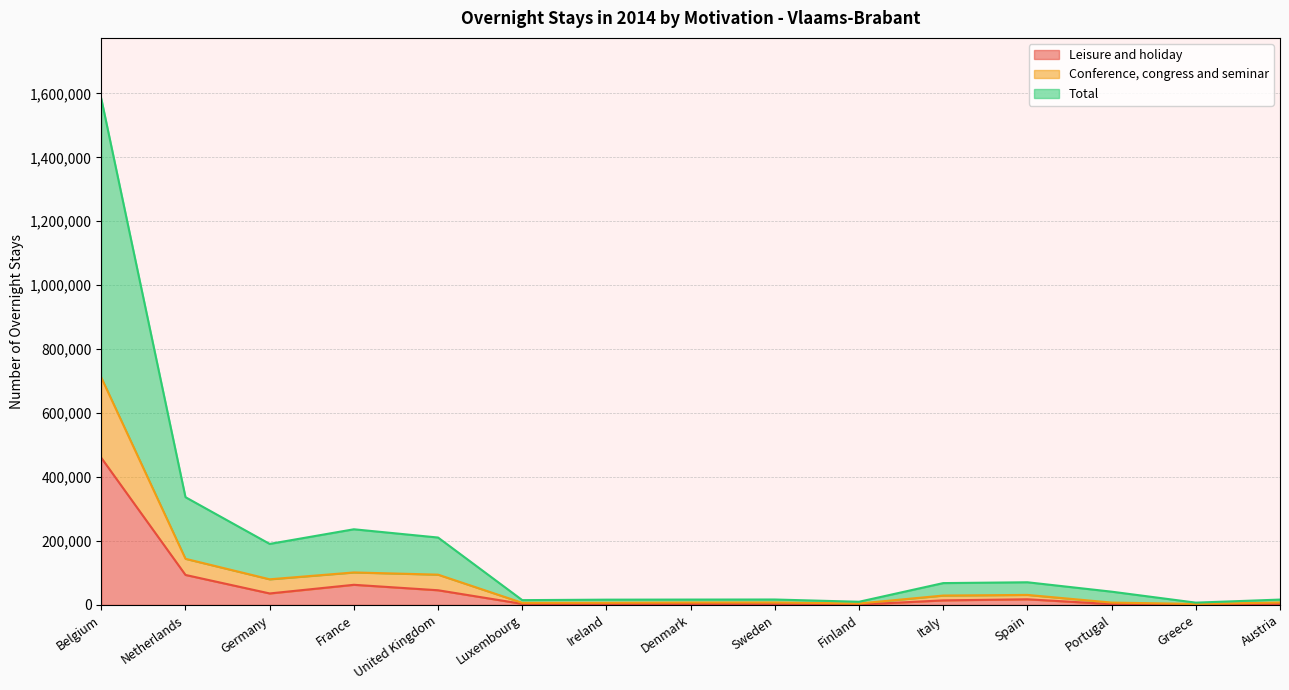

Which series changed the most between Netherlands and Germany?

Total